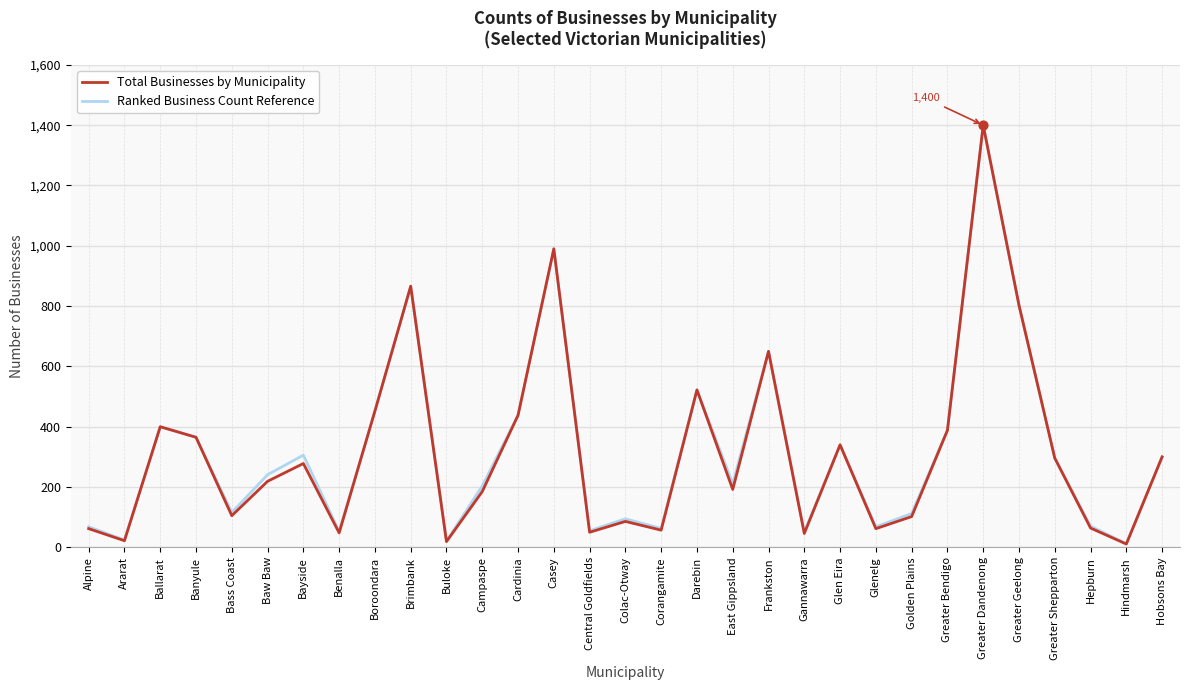

At which category is the sum across all series the highest?

Greater Dandenong